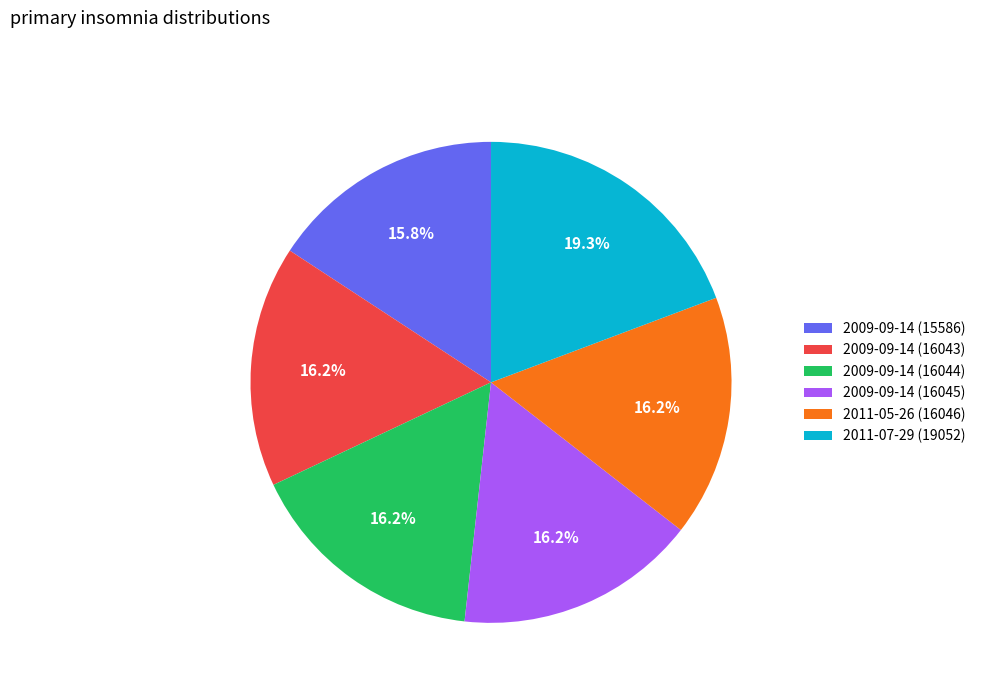

Approximately how many times larger is the value at 2009-09-14 (16044) compared to 2009-09-14 (16043)?

1.0